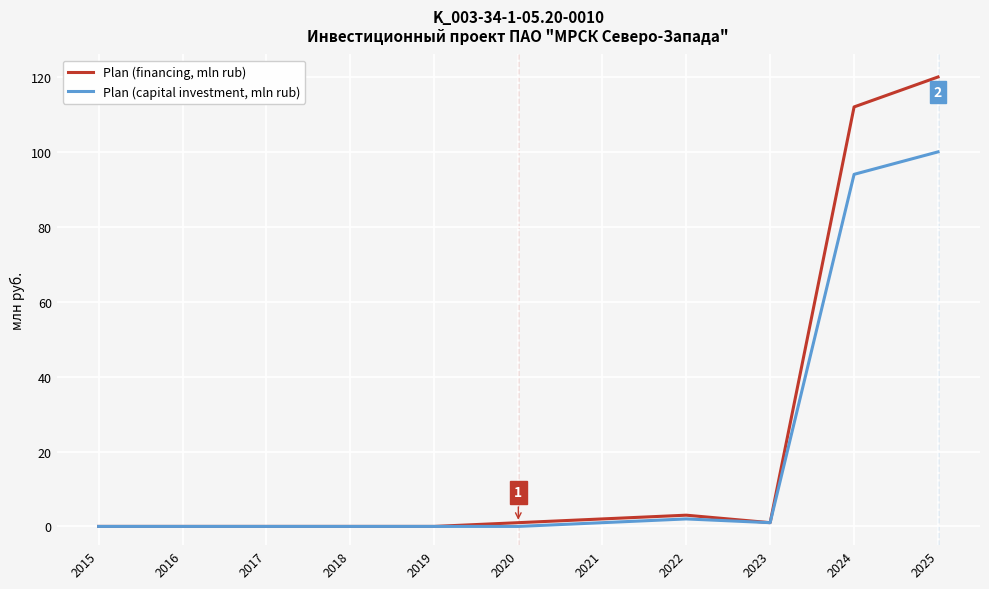

Where is Plan (financing, mln rub) nearest to the value 60?

2024